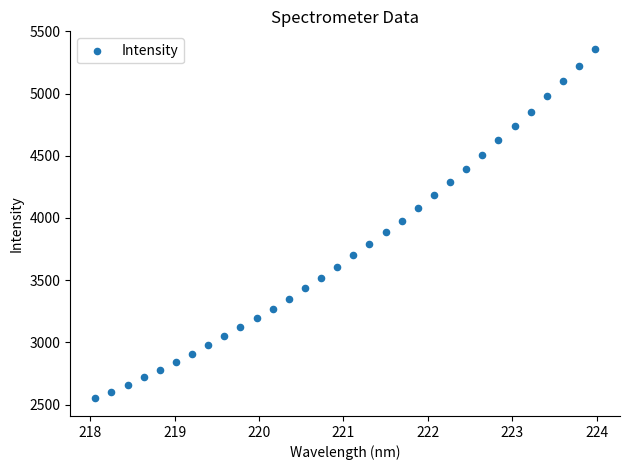

What is the range of X values (max minus min)?

5.9